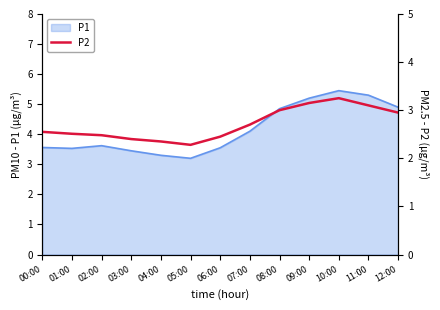

What position from the left is 03:00?

4